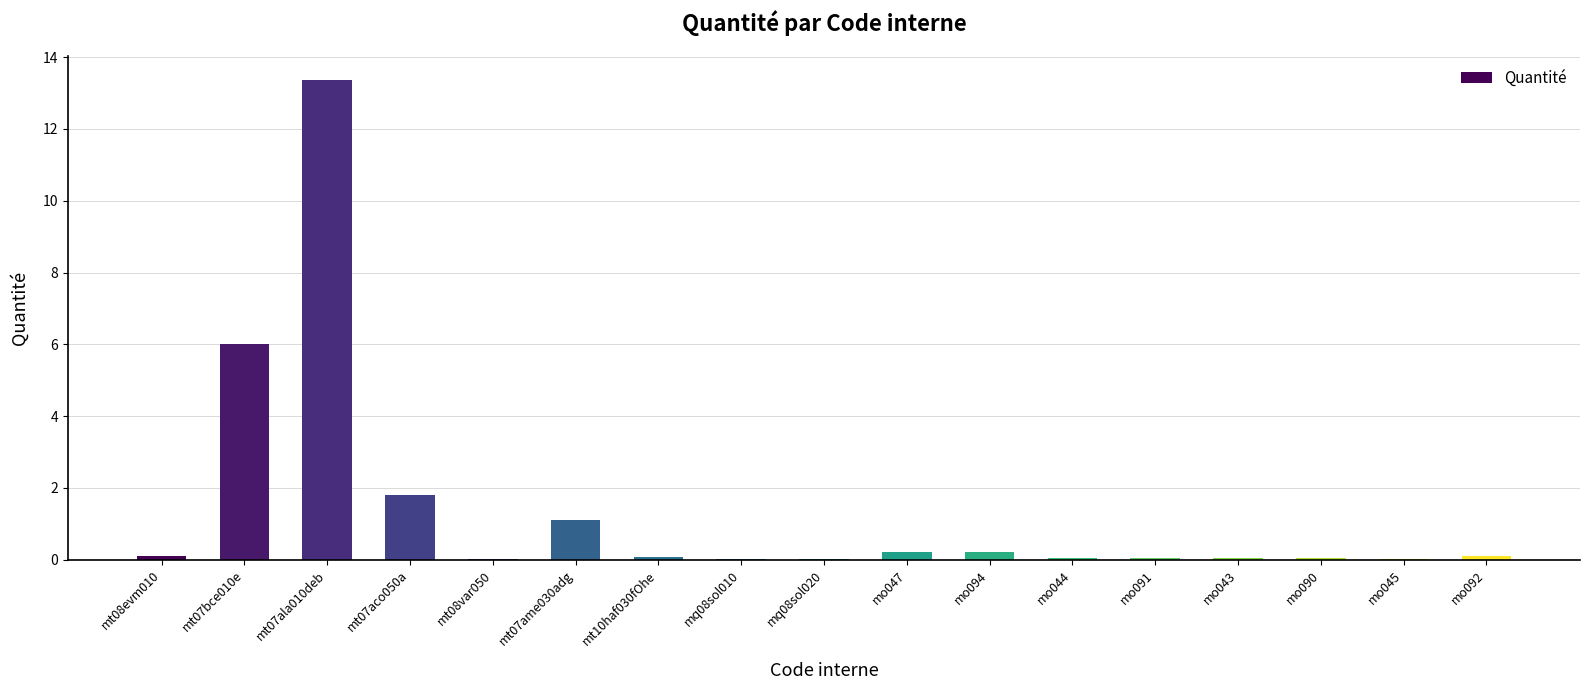

What is the maximum value shown in the chart?

13.4